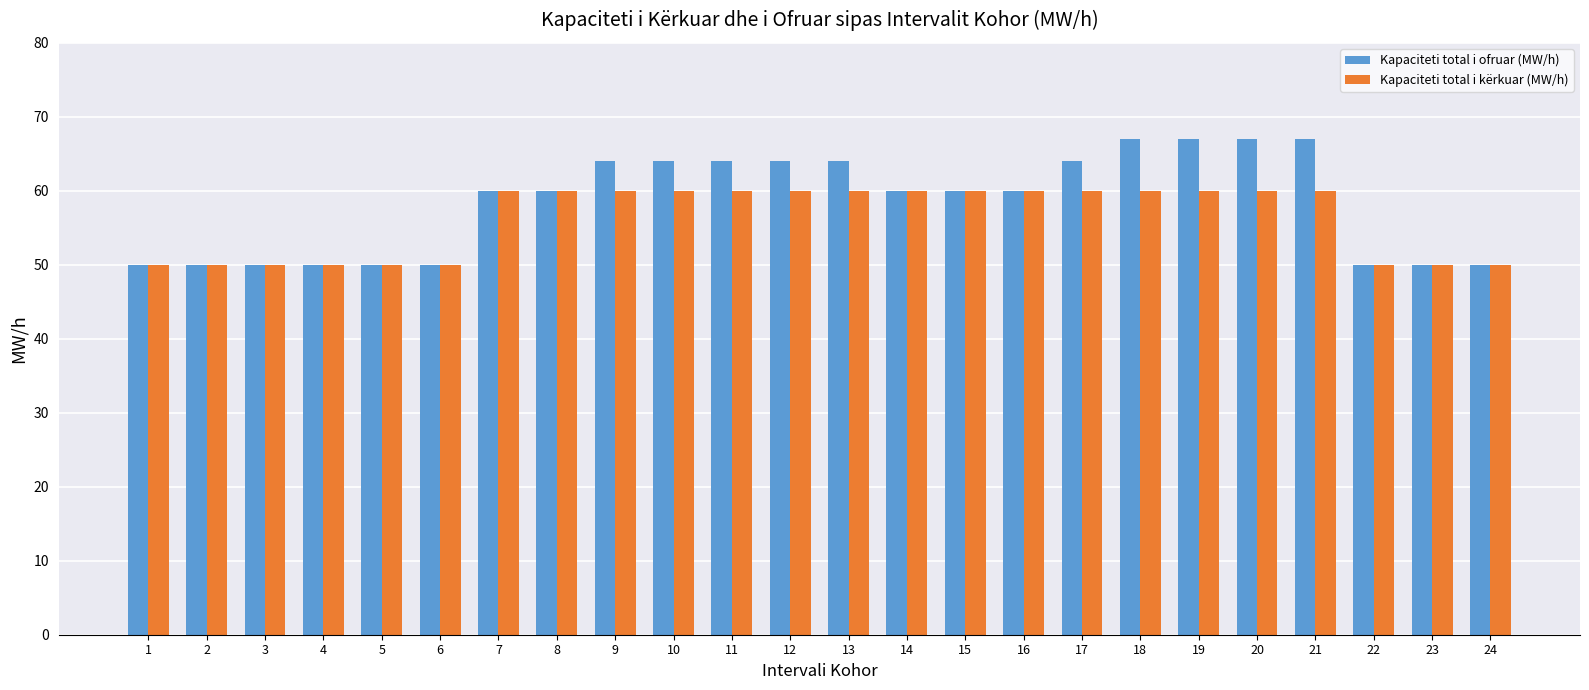

Reading right to left, list all the values displayed in this chart.

Kapaciteti total i ofruar (MW/h): 24=50	23=50	22=50	21=67	20=67	19=67	18=67	17=64	16=60	15=60	14=60	13=64	12=64	11=64	10=64	9=64	8=60	7=60	6=50	5=50	4=50	3=50	2=50	1=50
Kapaciteti total i kërkuar (MW/h): 24=50	23=50	22=50	21=60	20=60	19=60	18=60	17=60	16=60	15=60	14=60	13=60	12=60	11=60	10=60	9=60	8=60	7=60	6=50	5=50	4=50	3=50	2=50	1=50